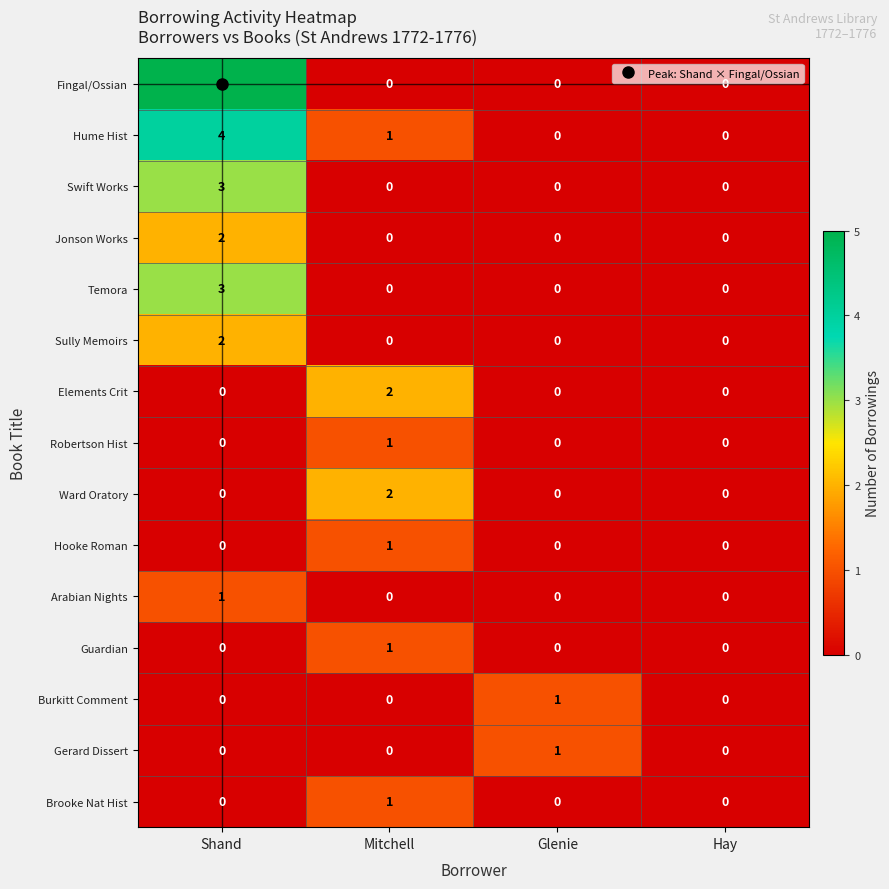

What is the spread (max minus min) of values at Mitchell?

2